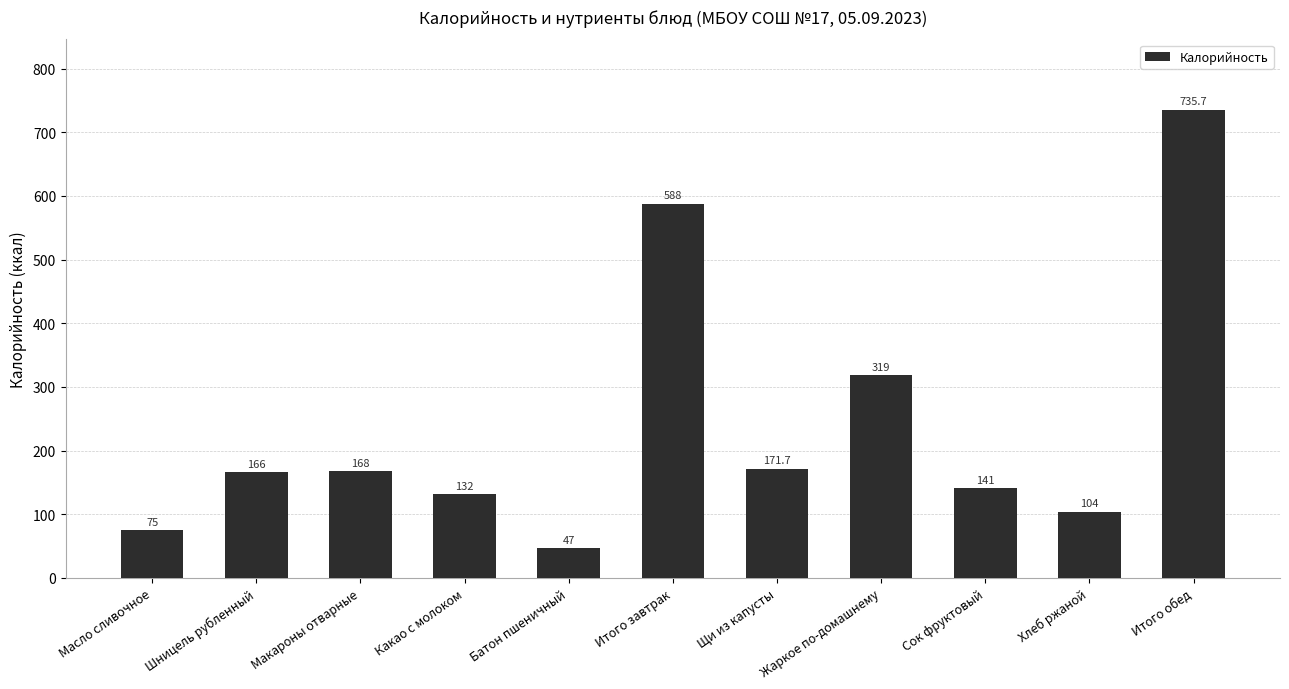

What is the sum of all values?

2647.4